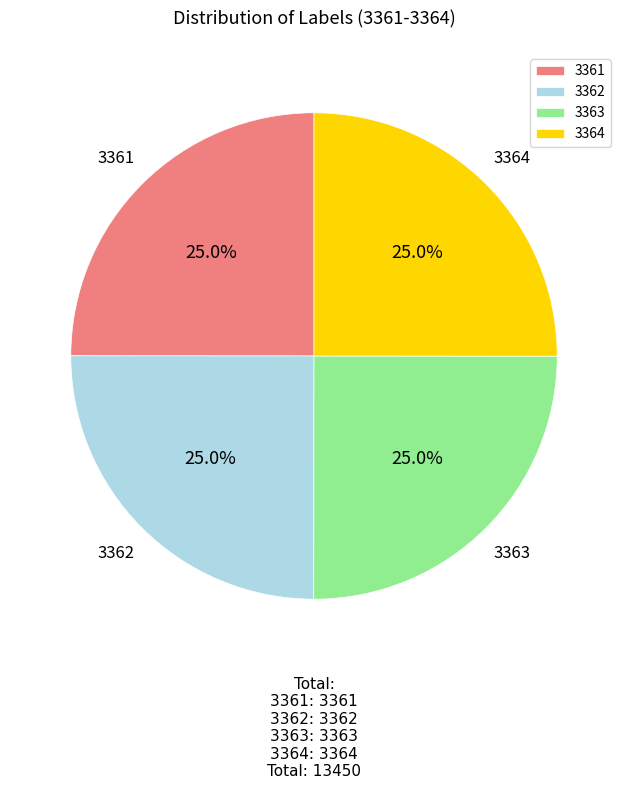

The 3361 slice represents 25% of the pie. True or false?

True